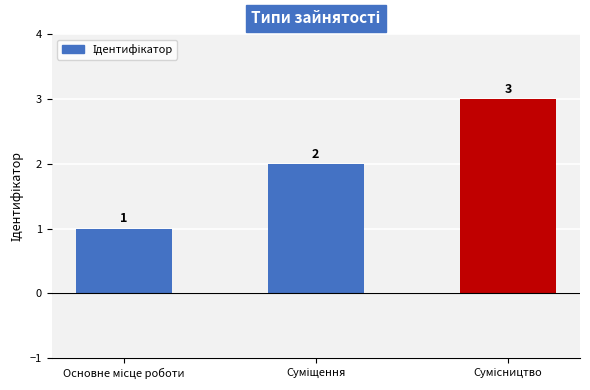

Count the values in the range 1 to 3.

3